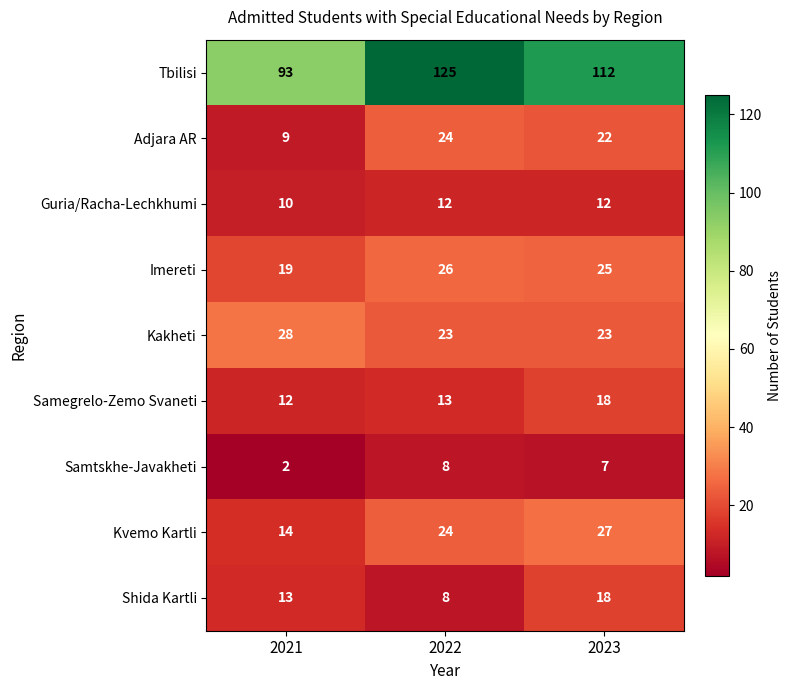

What is the difference between the maximum and minimum values in the Imereti series?

7